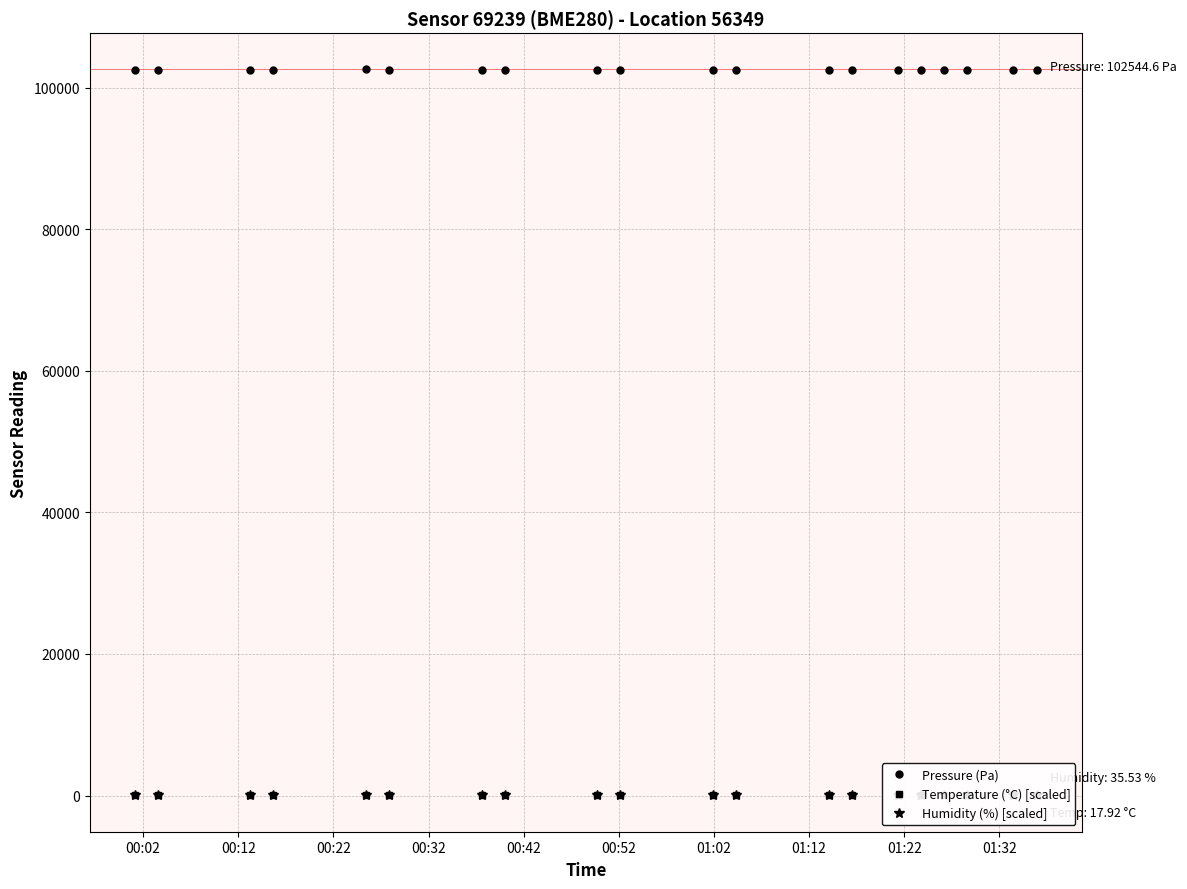

What is the value of the Pressure (Pa) point at the 7th from the left?

102547.8